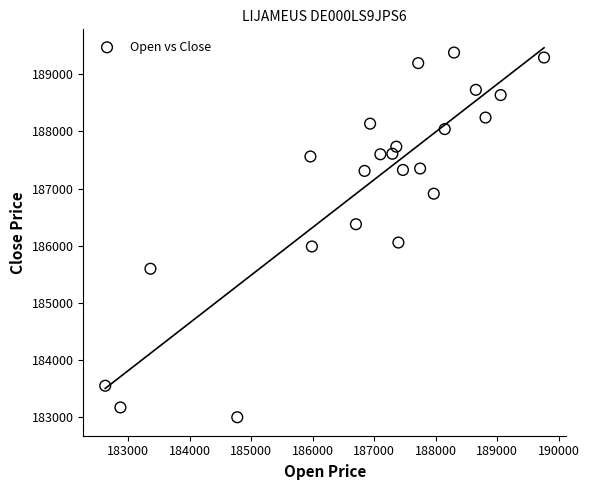

What is the range of Y values (max minus min)?

6390